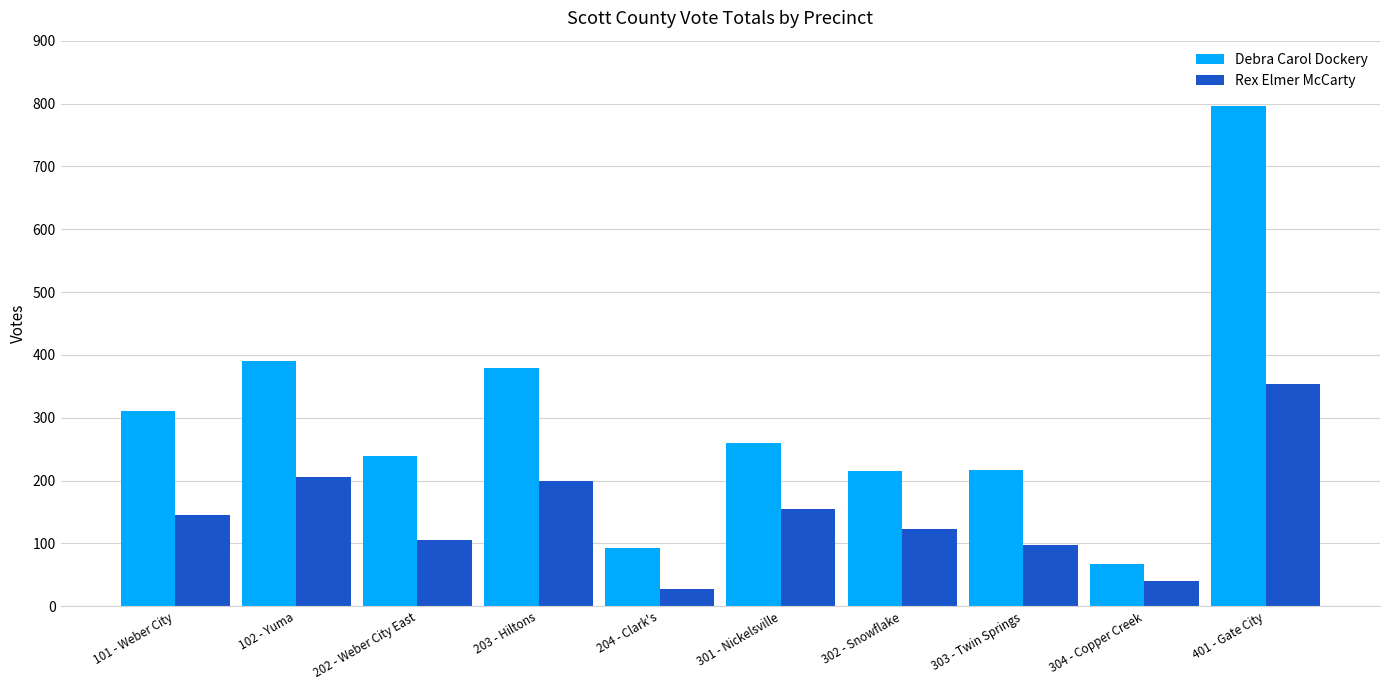

What is the approximate value of Rex Elmer McCarty at 401 - Gate City?

354